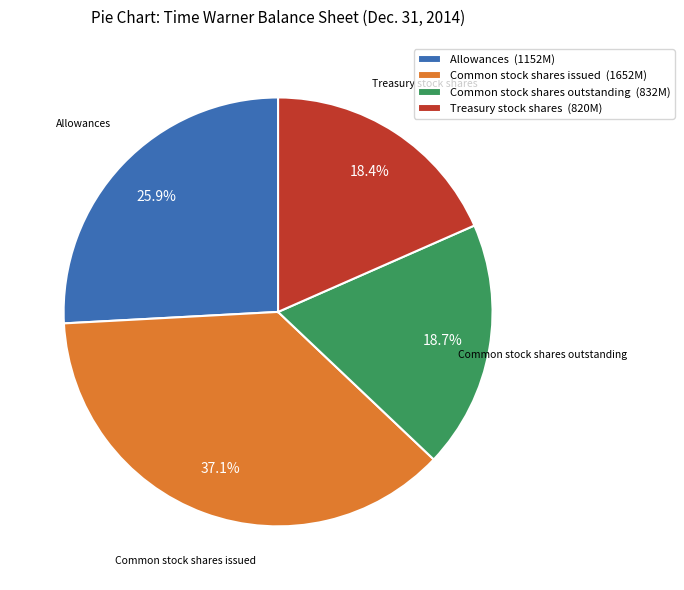

To the nearest percent, what is the average slice percentage?

25%